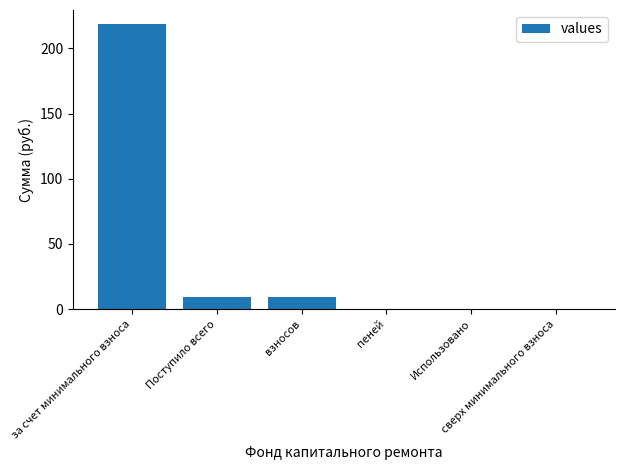

What is the sum of all values?

236.5